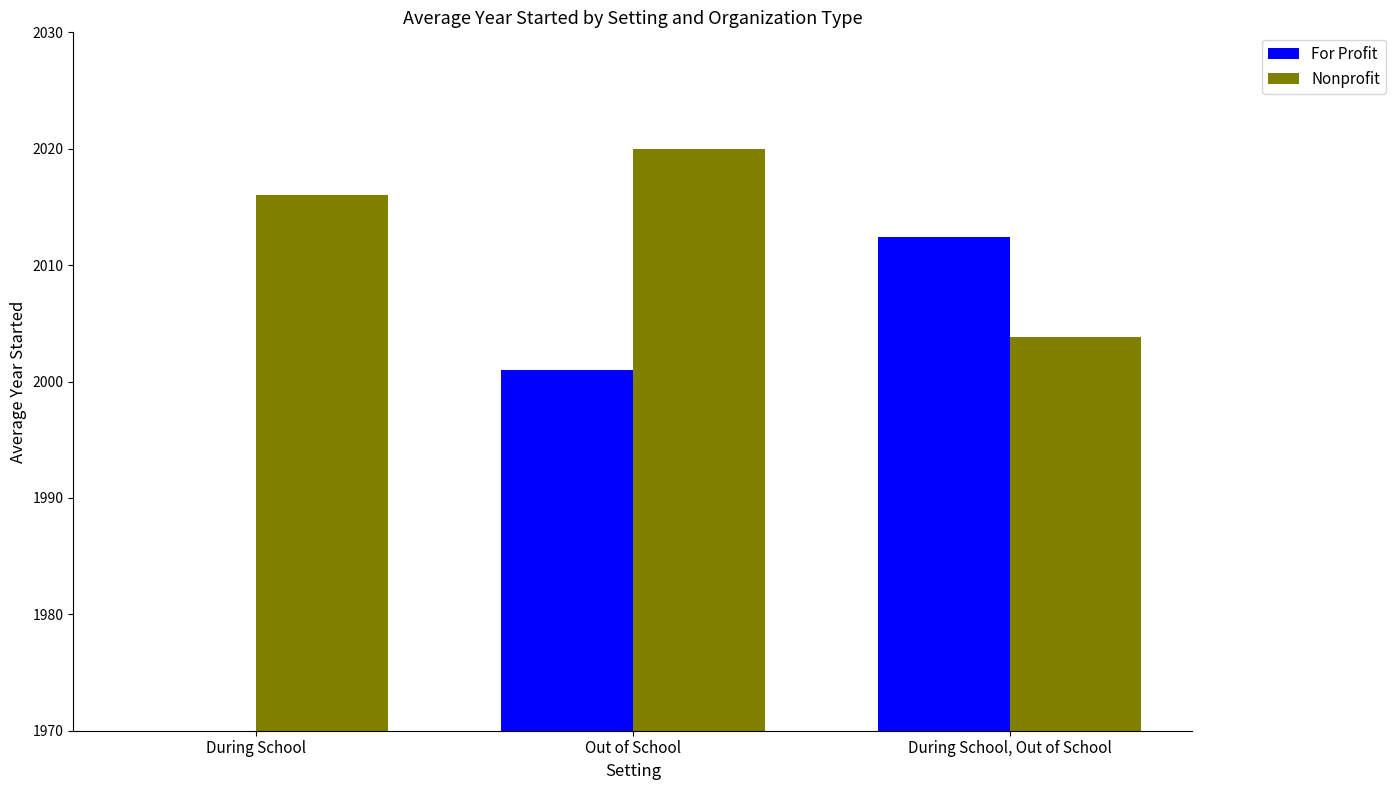

What is the average value of the Nonprofit series?

2013.3